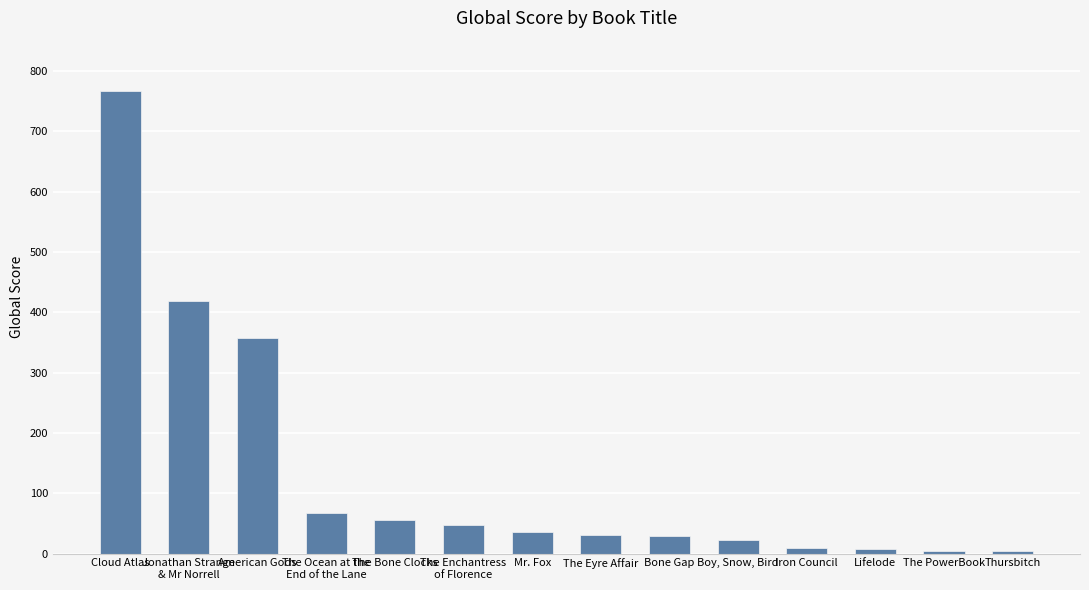

How many values are below 36?

7